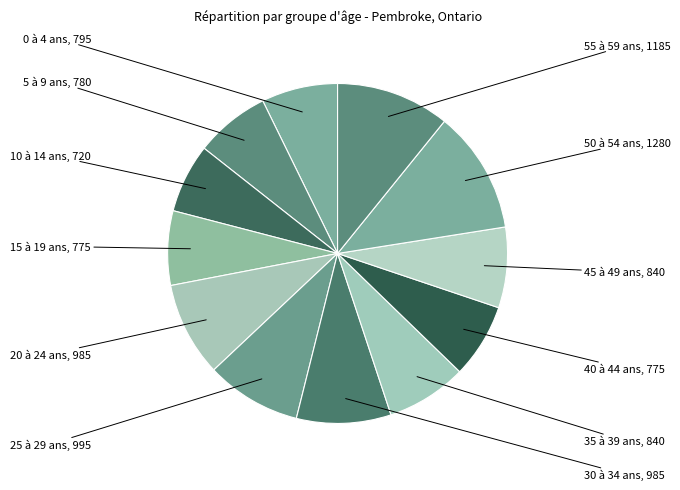

To the nearest percent, what is the average slice percentage?

8%